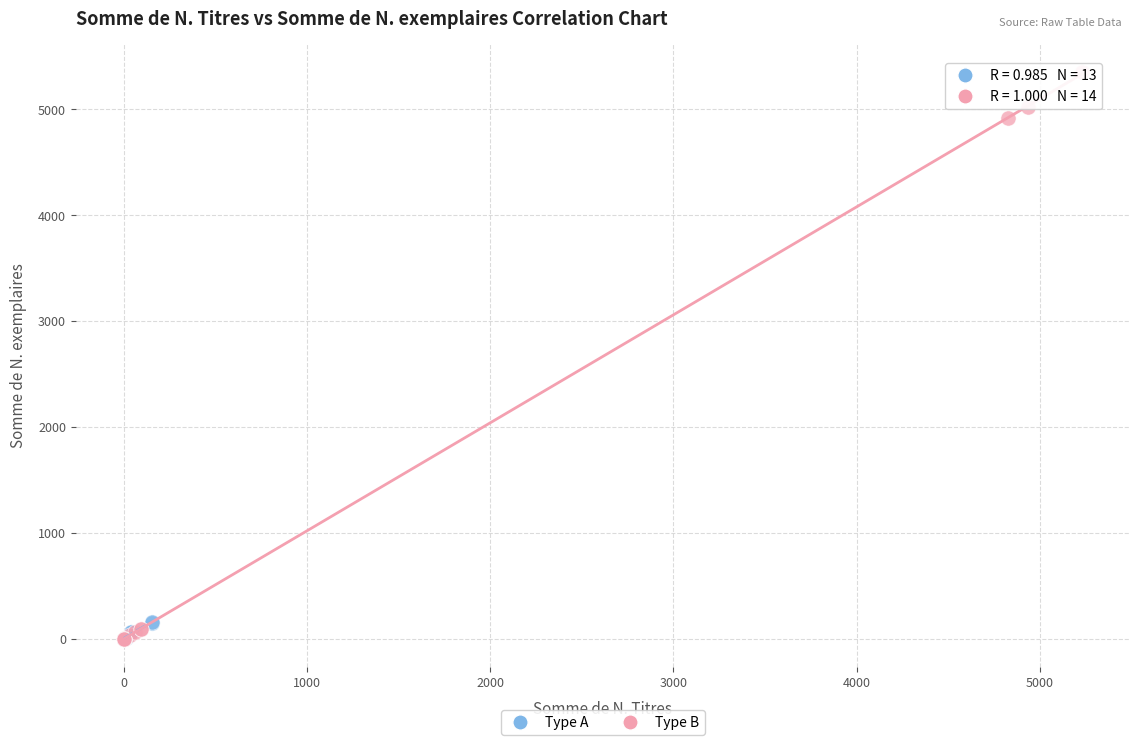

Which series reaches the maximum Y coordinate?

Type B